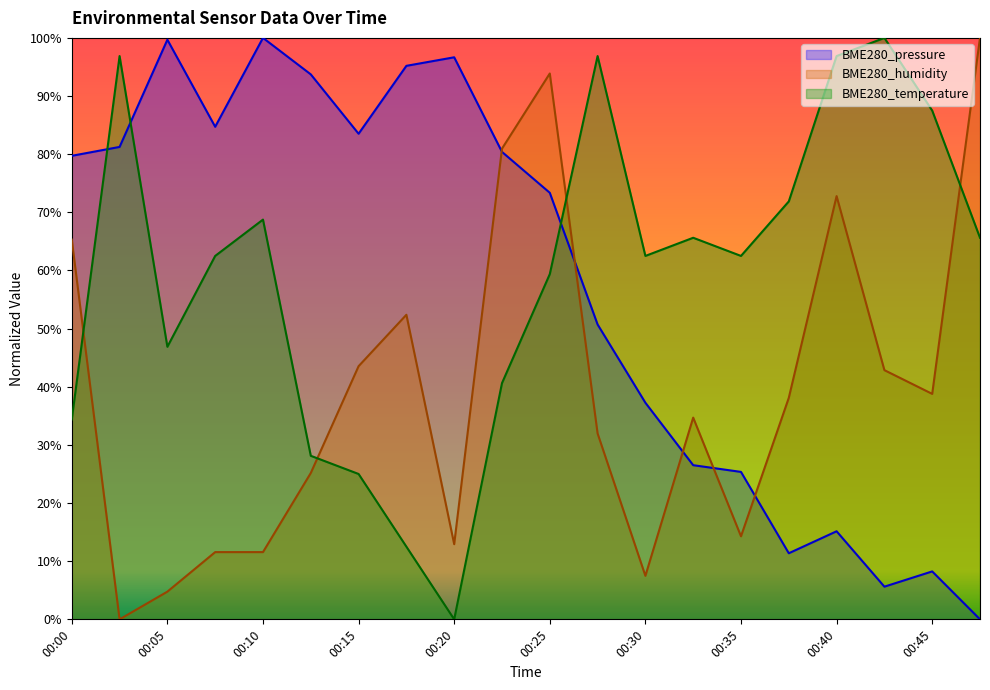

Count the number of categories in the chart.

20